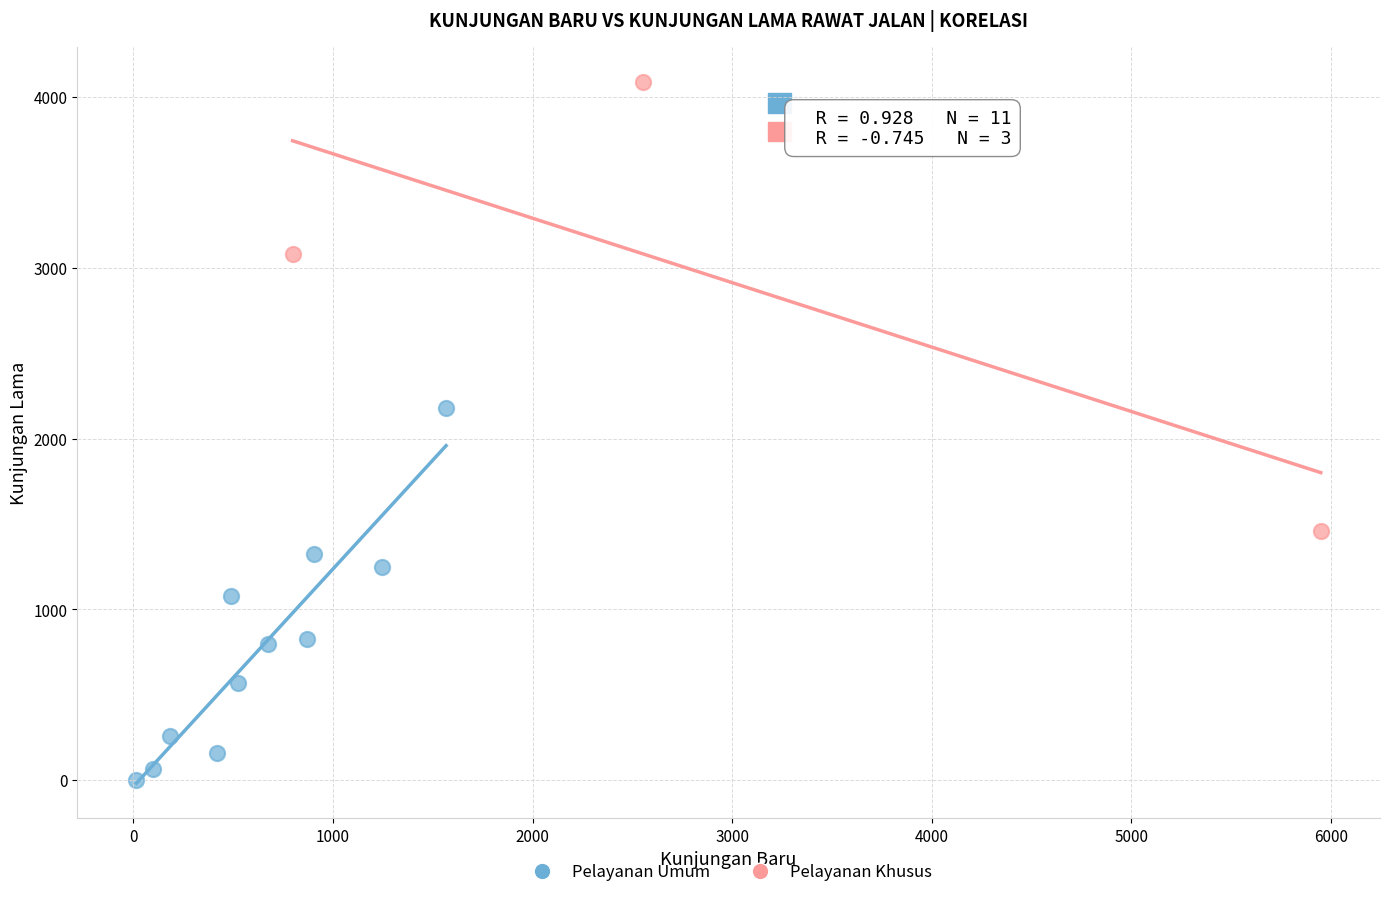

What are all the series names shown in the legend?

Pelayanan Umum, Pelayanan Khusus